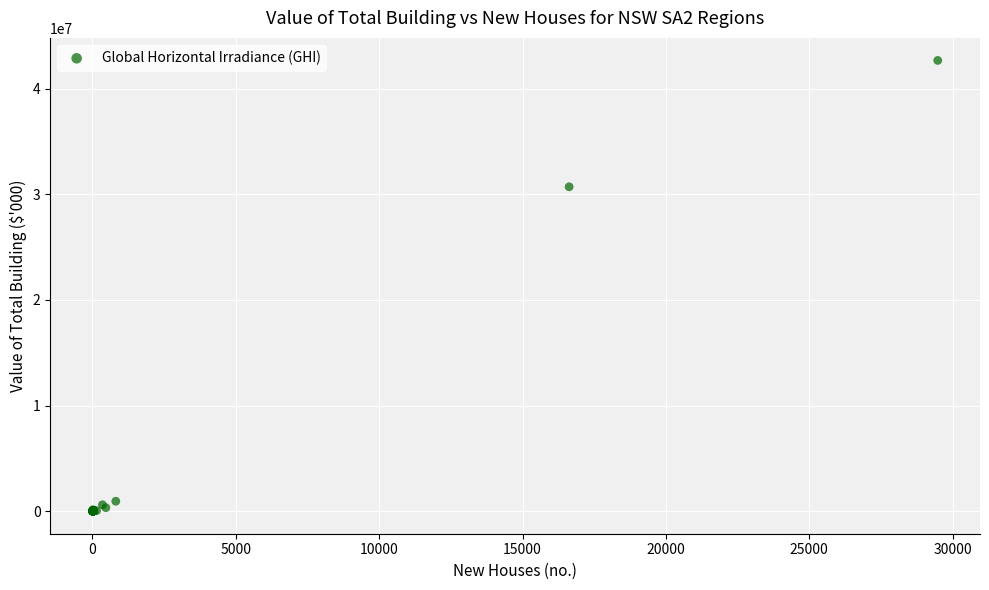

What Y value in the scatter plot is closest to 21336494?

30708350.8